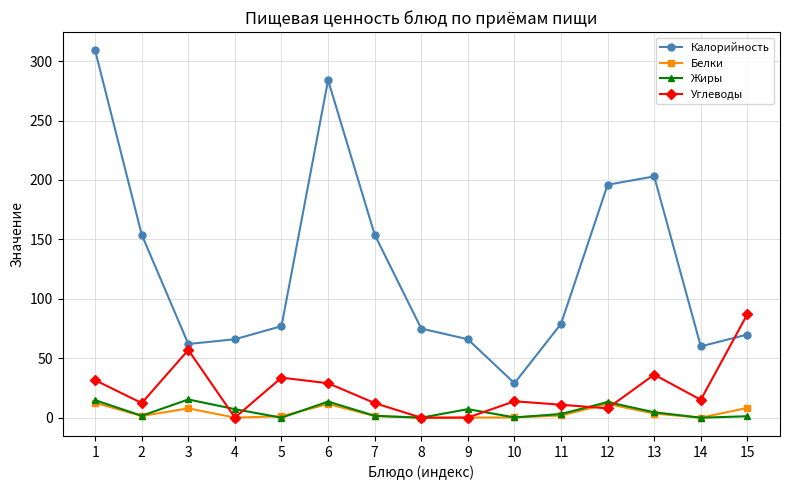

Is the value of Калорийность at 2 greater than the value of Углеводы at 13?

Yes